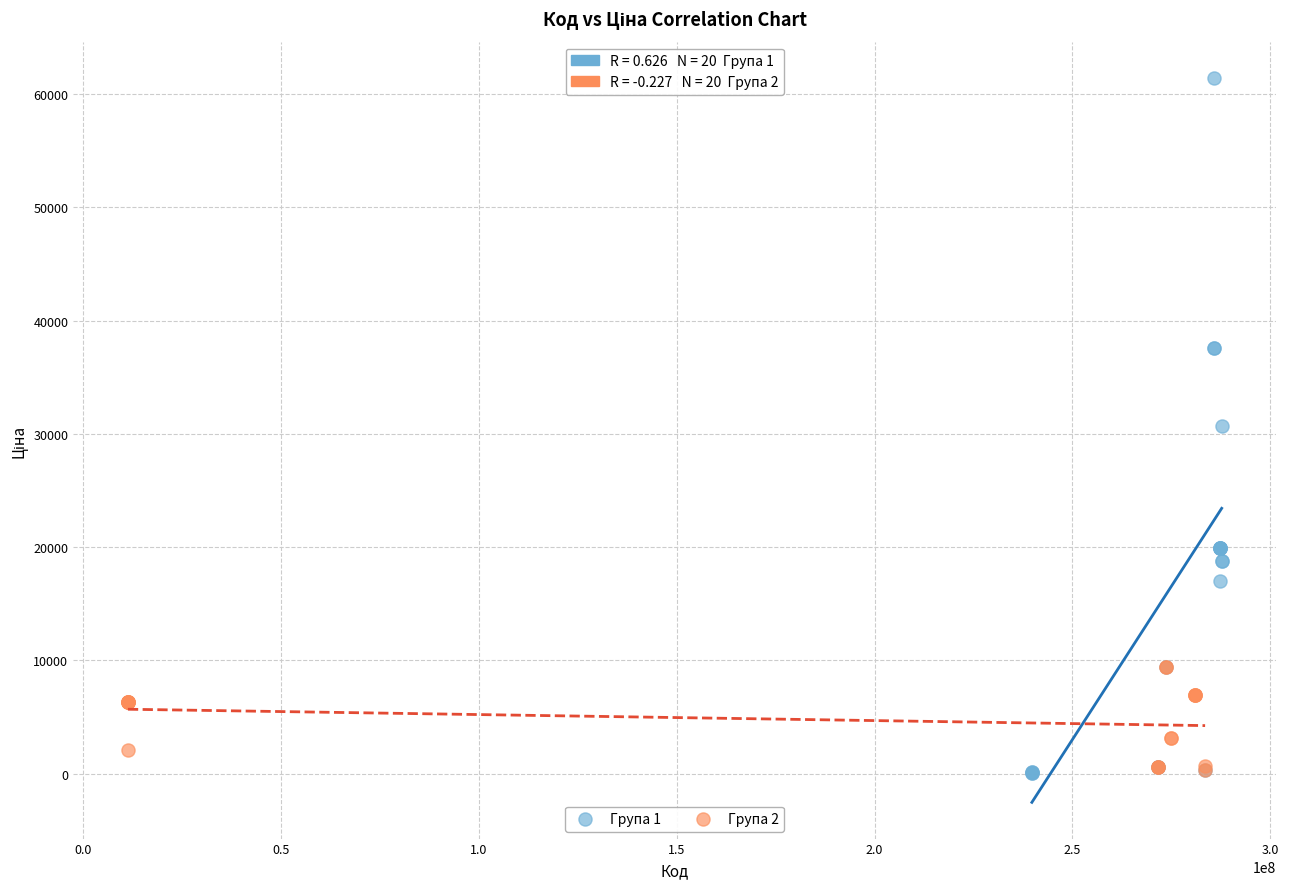

Which series reaches the maximum Y coordinate?

Група 1